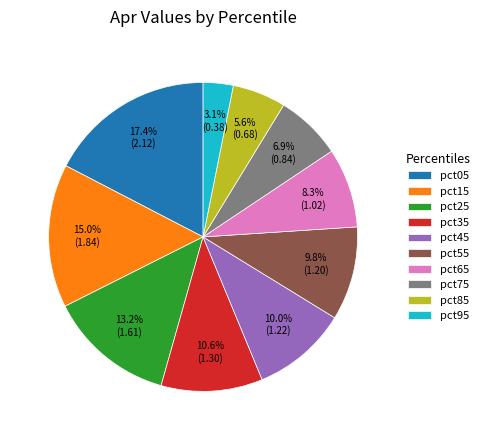

To the nearest percent, what portion does pct45 represent?

10%